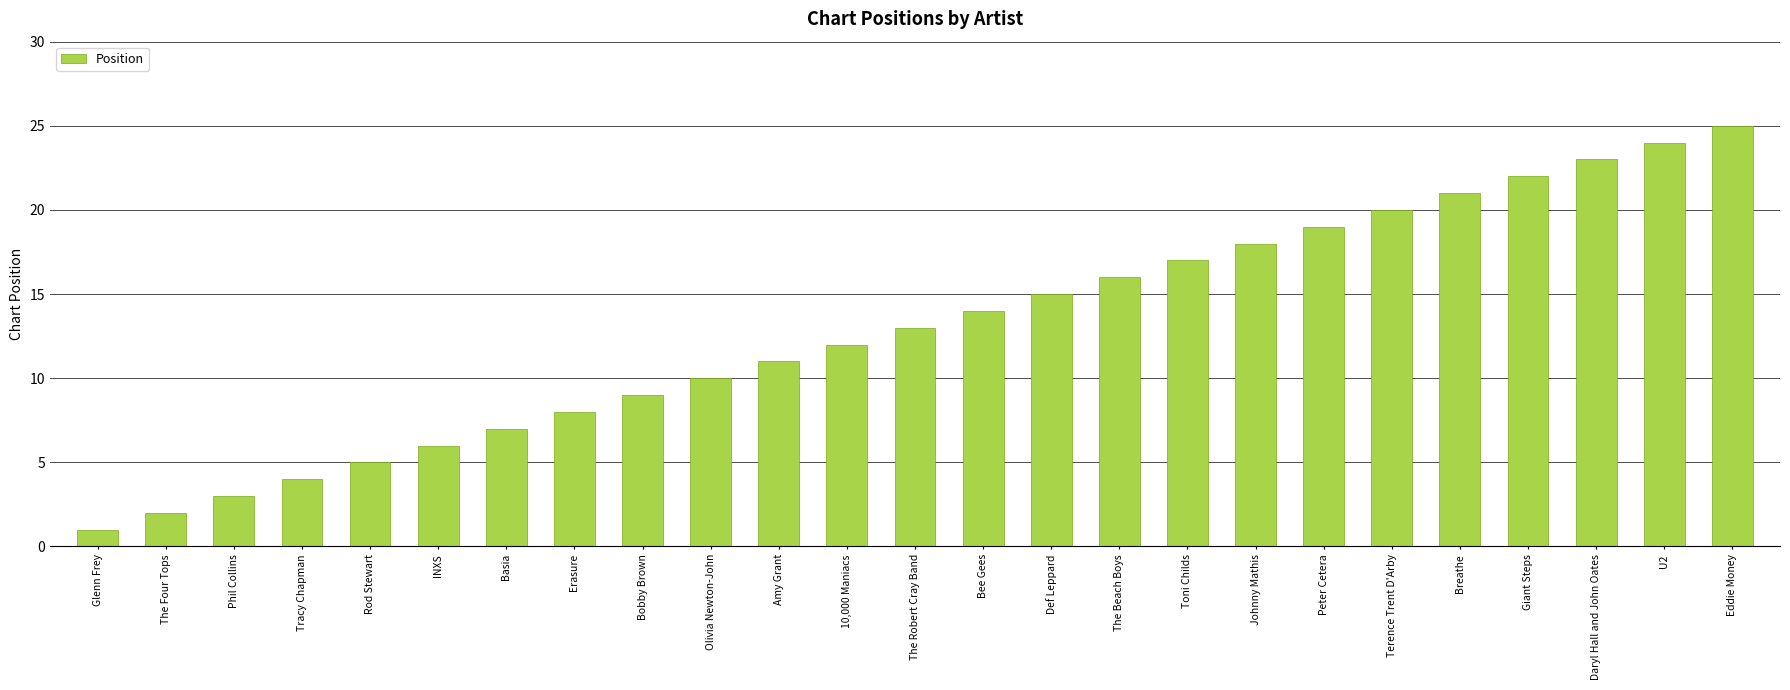

Where is the data nearest to the value 13?

The Robert Cray Band